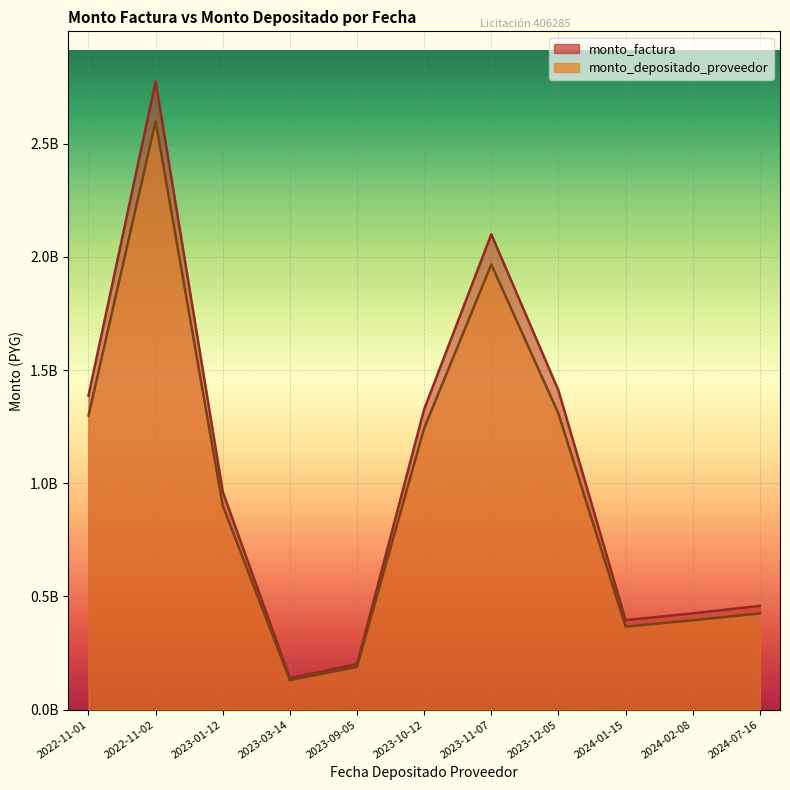

At which label is monto_factura closest to 1456839970?

2023-12-05